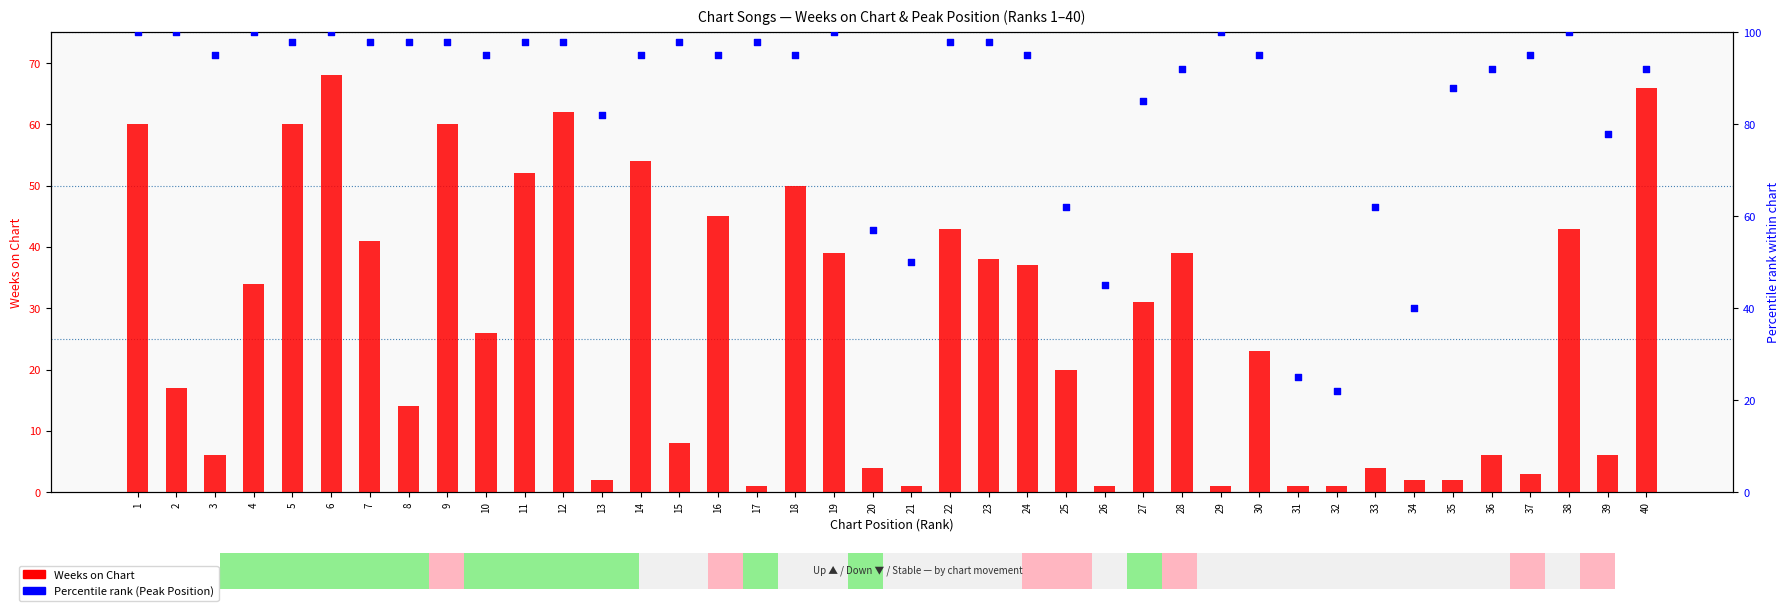

At which category is the sum across all series the highest?

6